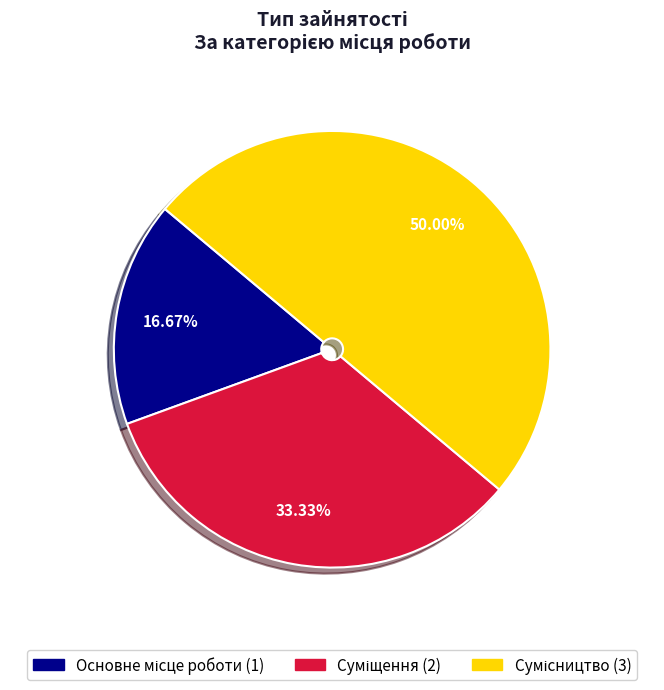

How many segments does this pie chart have?

3